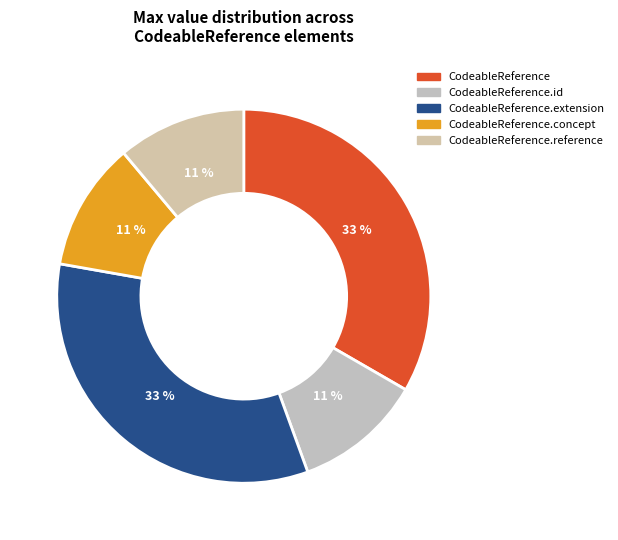

How many segments does this pie chart have?

5